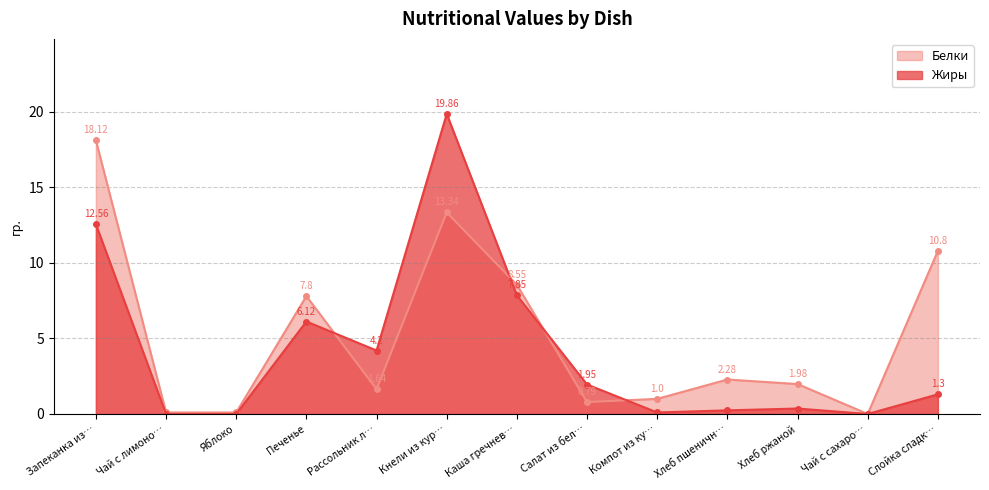

The Белки series shows 0.1 at Чай с лимоно…. True or false?

True